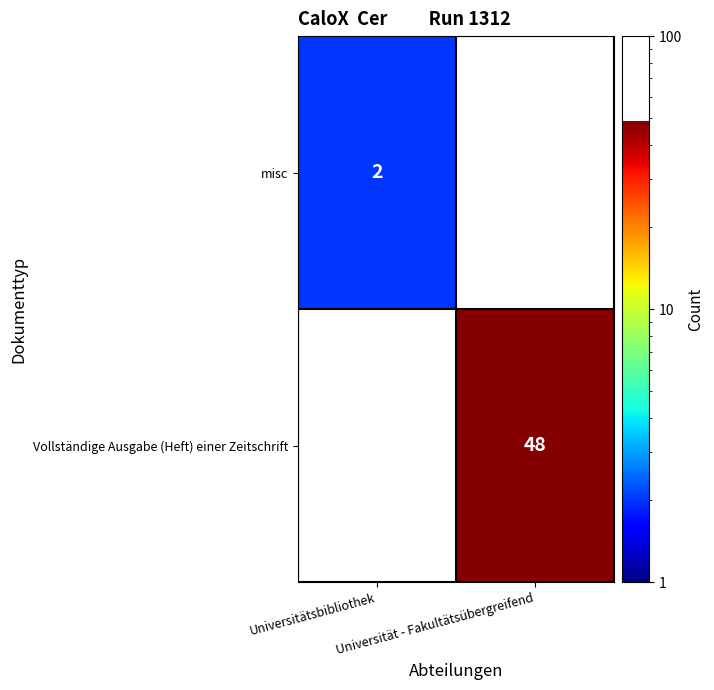

Which series has the largest total across all categories?

Vollständige Ausgabe (Heft) einer Zeitschrift